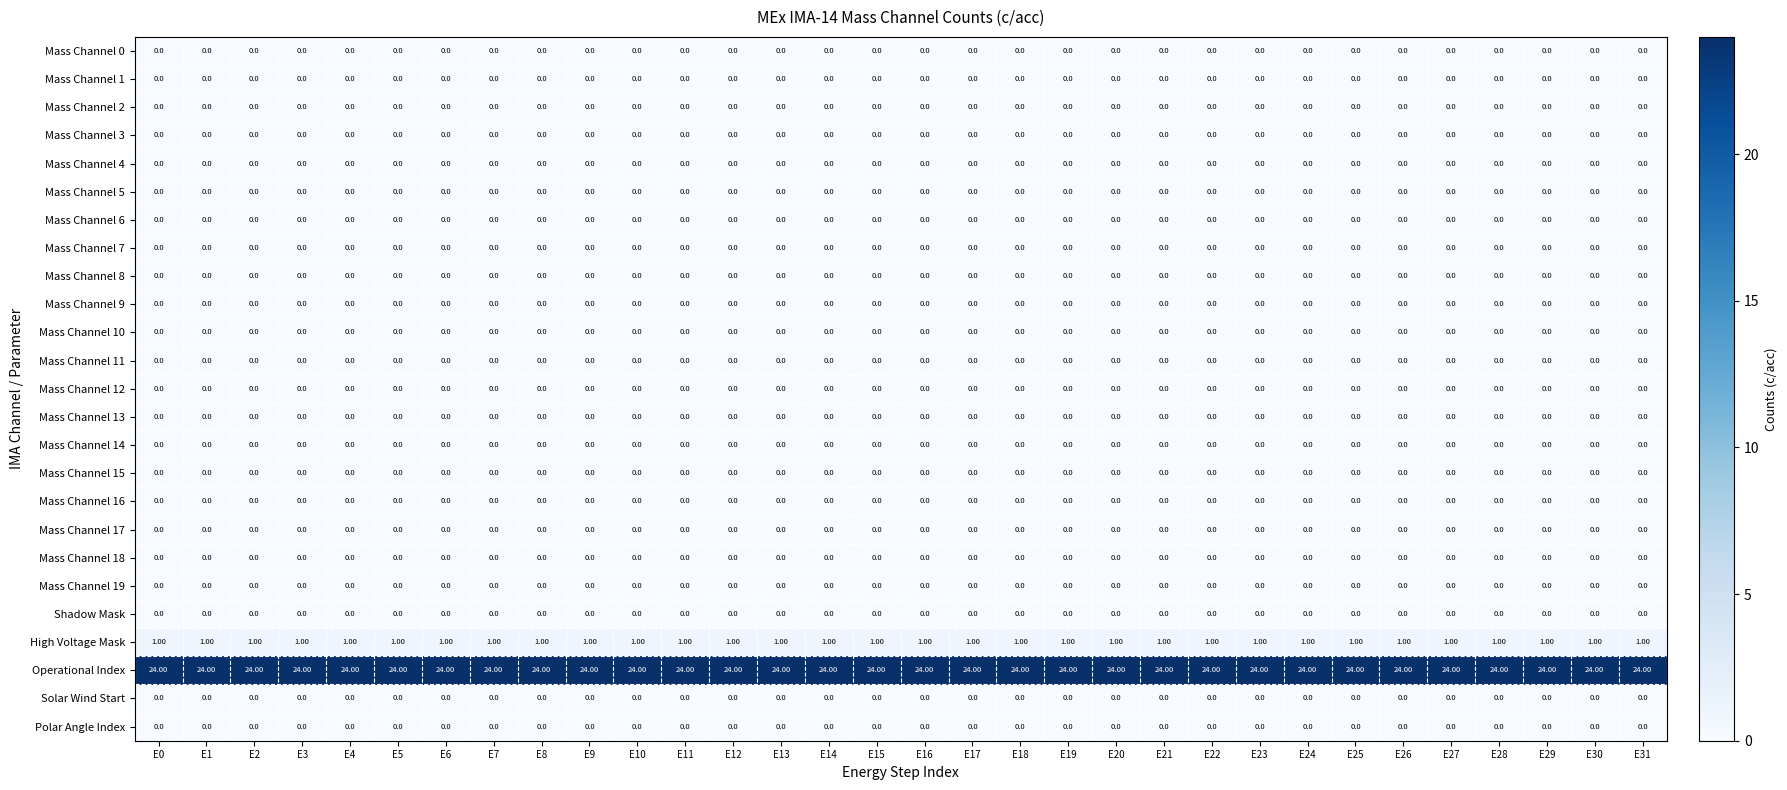

What is the difference between the highest and lowest values at E1?

24